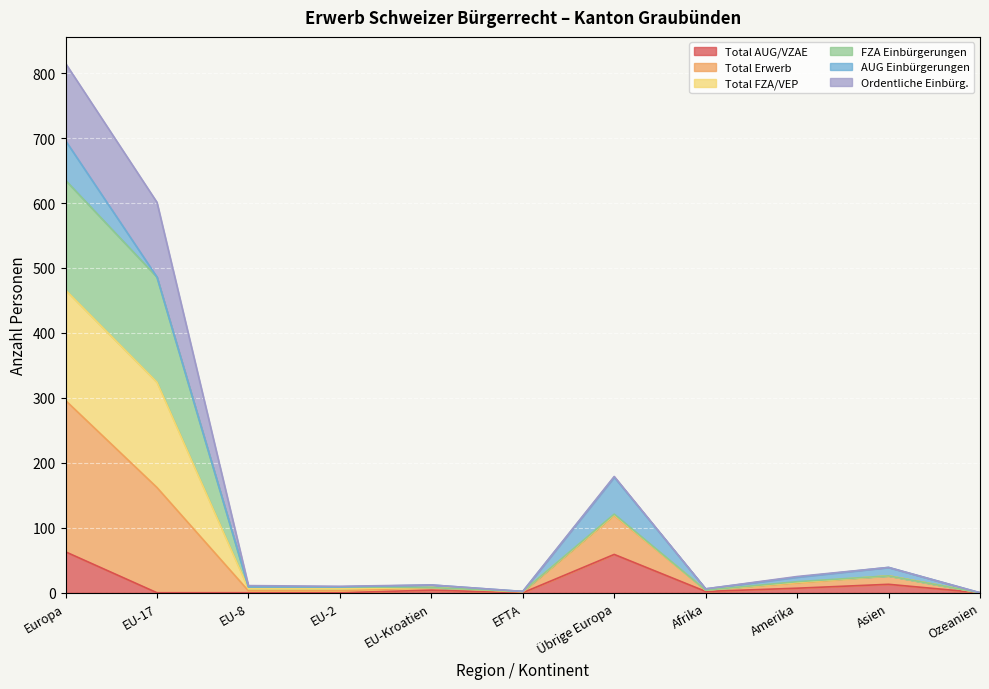

What is the label of the 6th point from the right?

EFTA